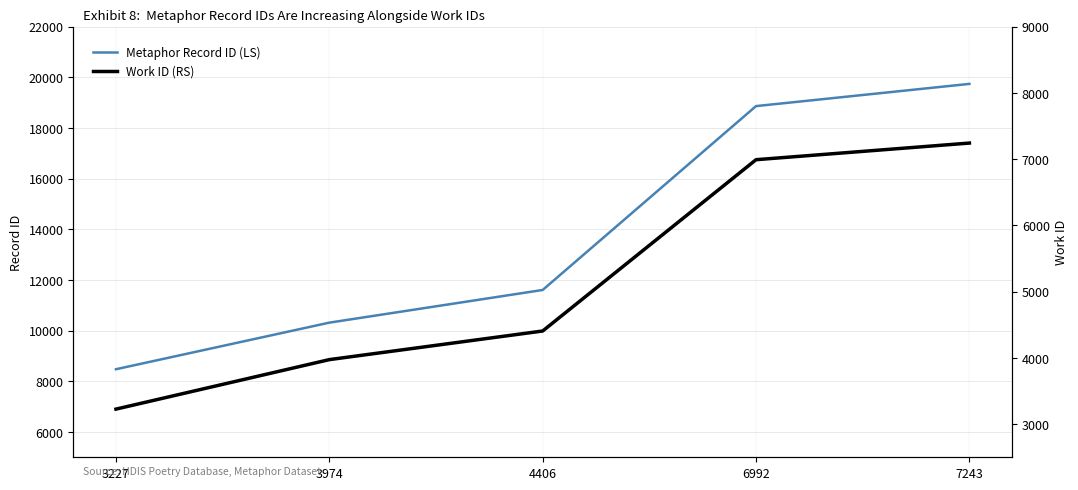

What is the minimum value for Metaphor Record ID (LS)?

8476